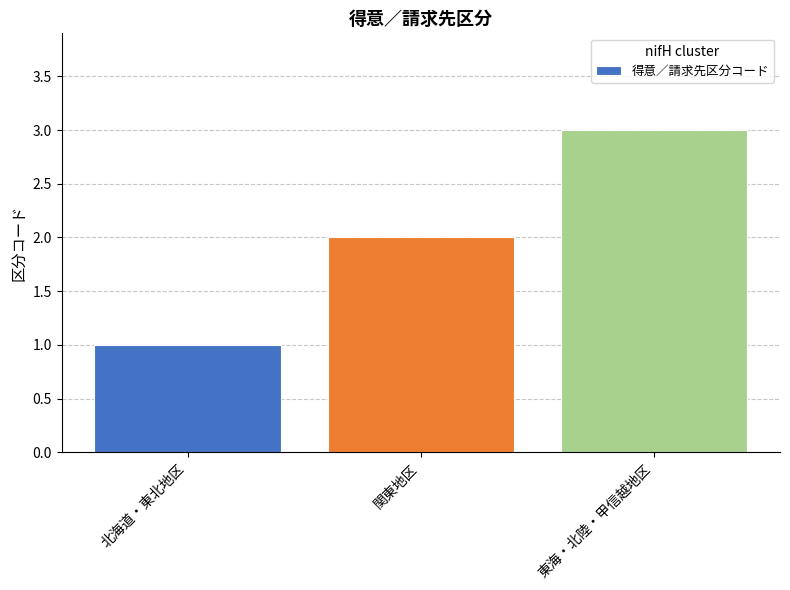

Rank the categories by value from lowest to highest.

北海道・東北地区, 関東地区, 東海・北陸・甲信越地区